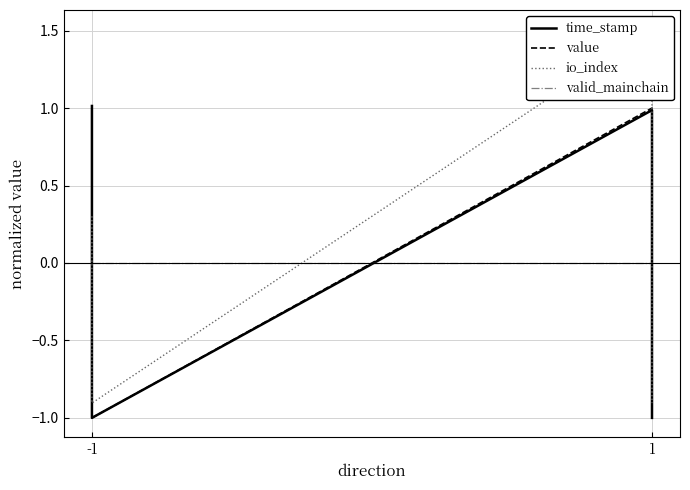

List the series in order of their peak value, highest first.

io_index, time_stamp, value, valid_mainchain